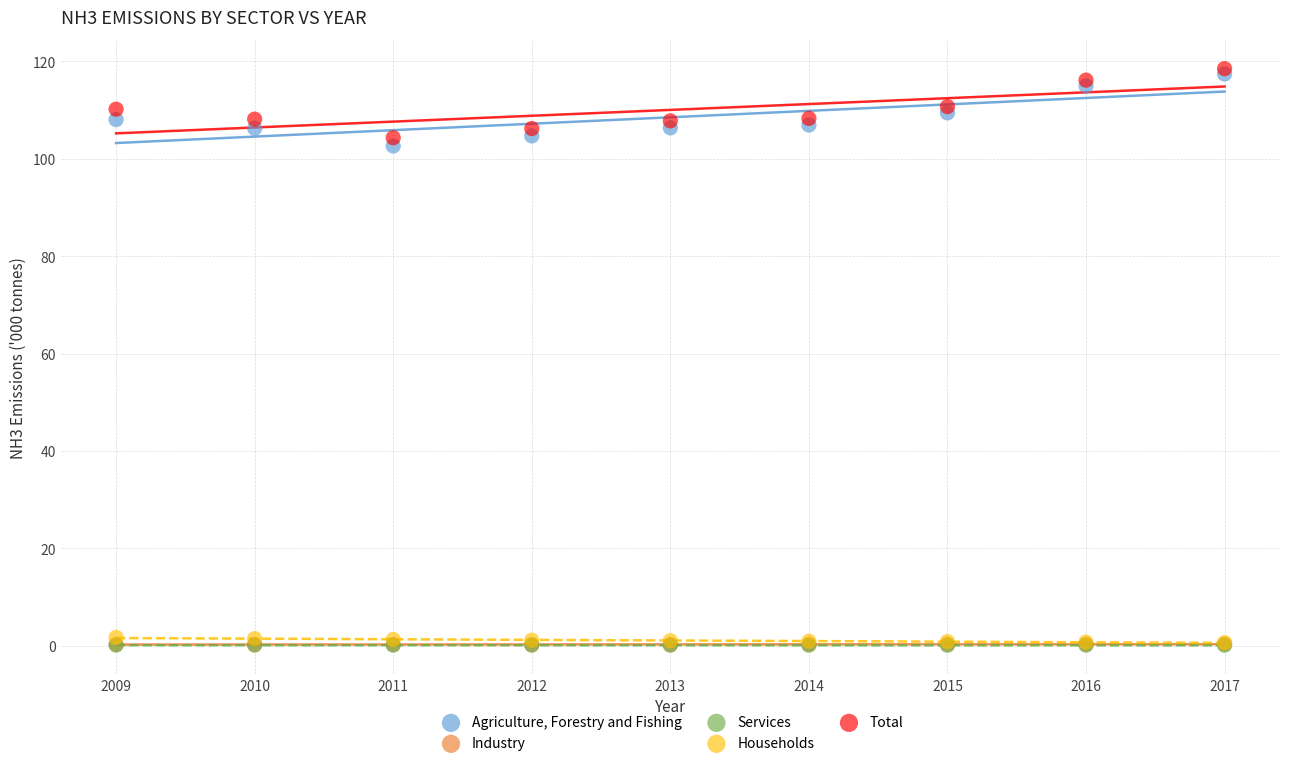

Which series contains the highest Y value?

Total